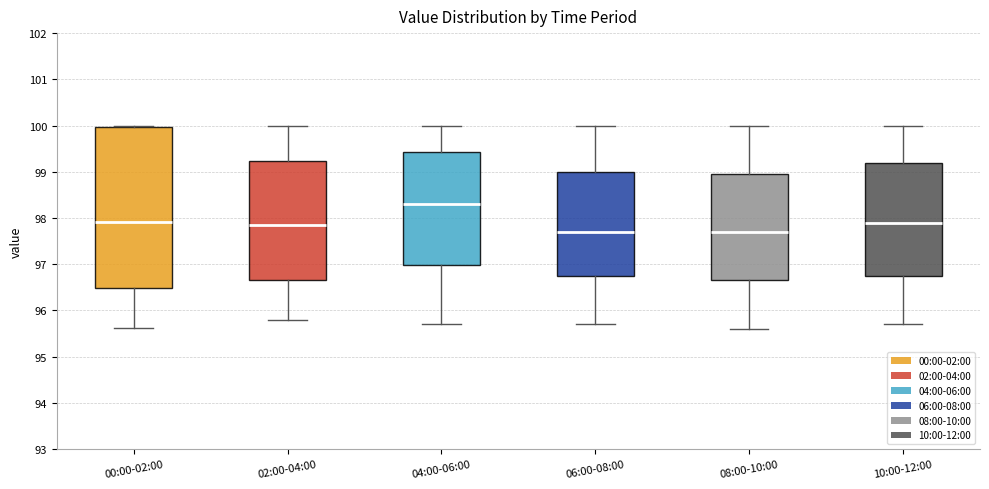

Comparing the boxes themselves (not the whiskers), which one is the tallest?

00:00-02:00